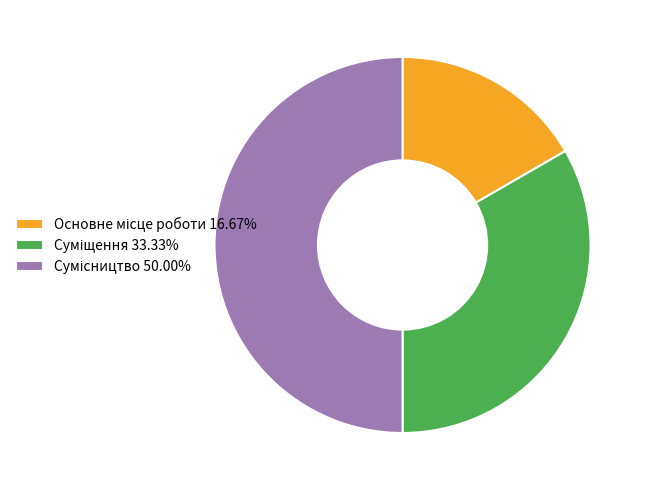

How many segments does this pie chart have?

3